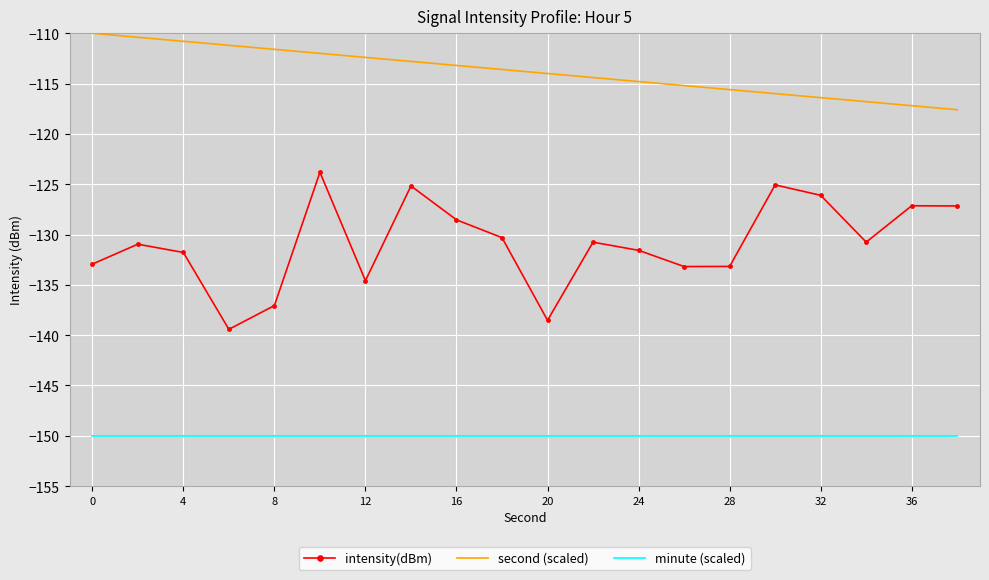

What is the difference between the second highest and minimum values in the second (scaled) series?

7.2